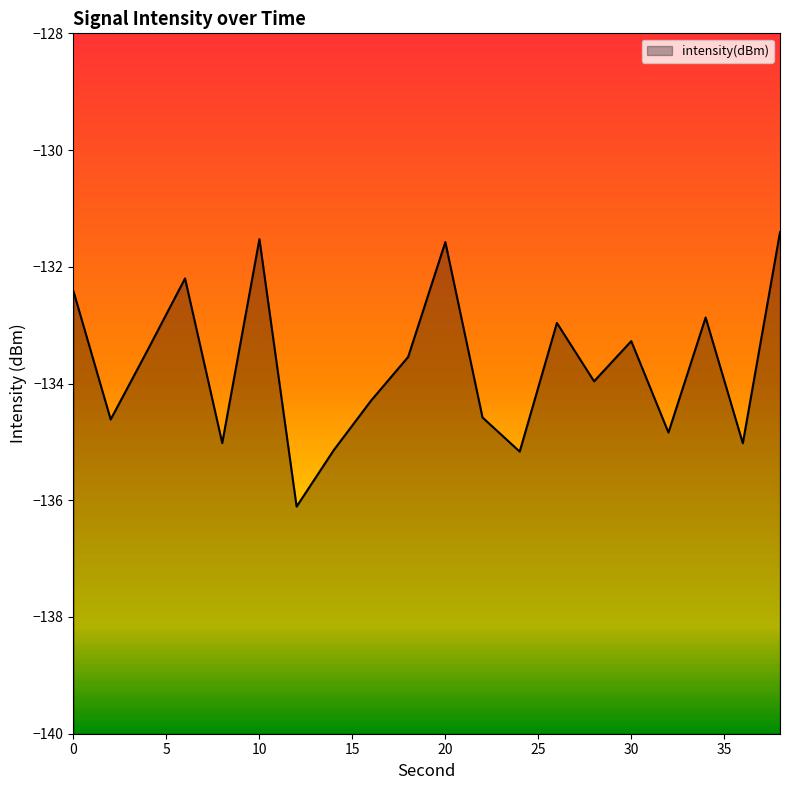

Reading left to right, extract all data points from this chart.

-132.4	-134.6	-133.4	-132.2	-135.0	-131.5	-136.1	-135.1	-134.3	-133.5	-131.6	-134.6	-135.2	-133.0	-134.0	-133.3	-134.8	-132.9	-135.0	-131.4